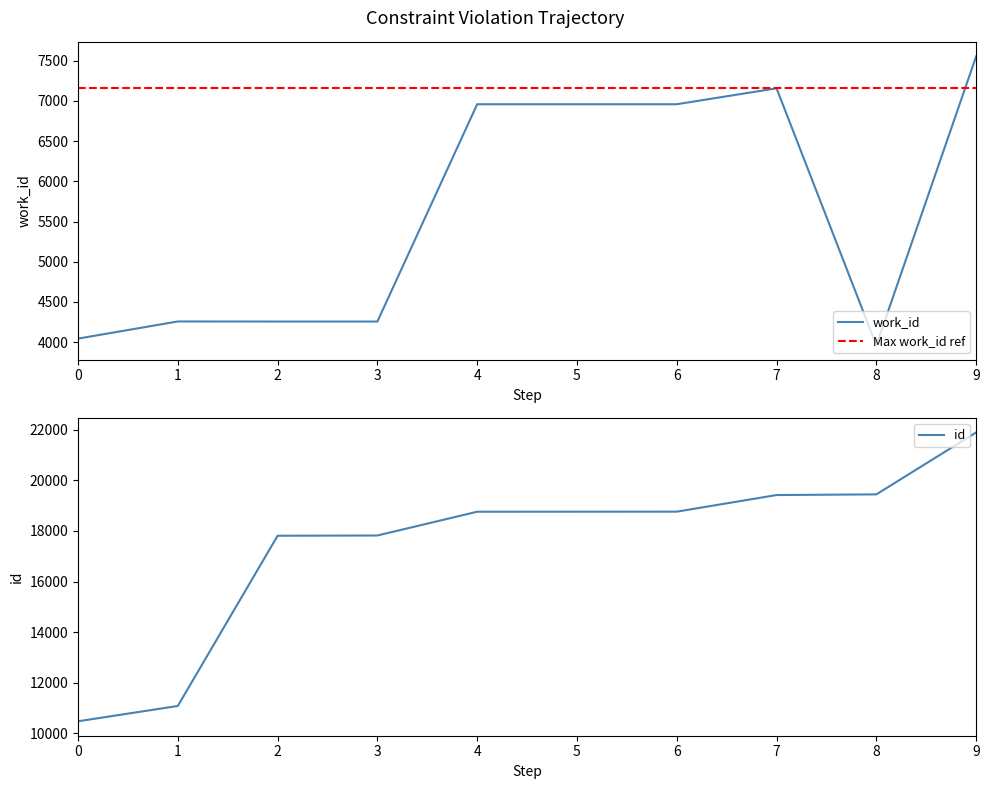

The chart shows a value of 2542 at 8. True or false?

False